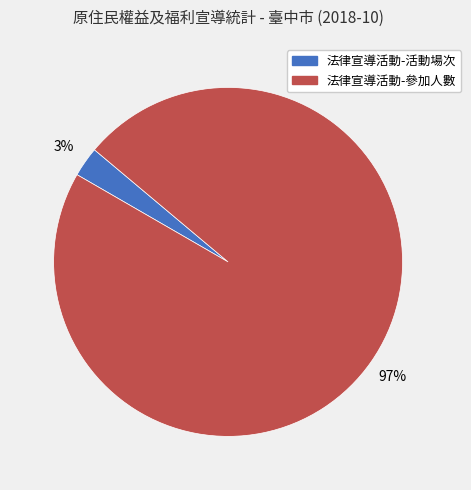

Count the number of slices in the pie.

2